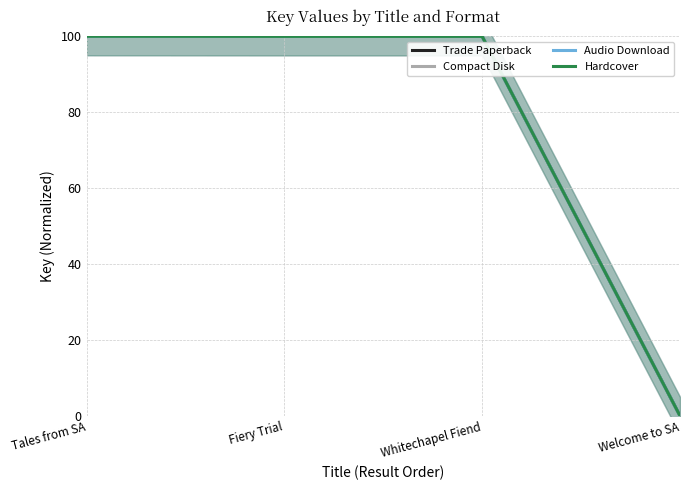

Rank the series at Fiery Trial from lowest to highest value.

Trade Paperback, Compact Disk, Audio Download, Hardcover